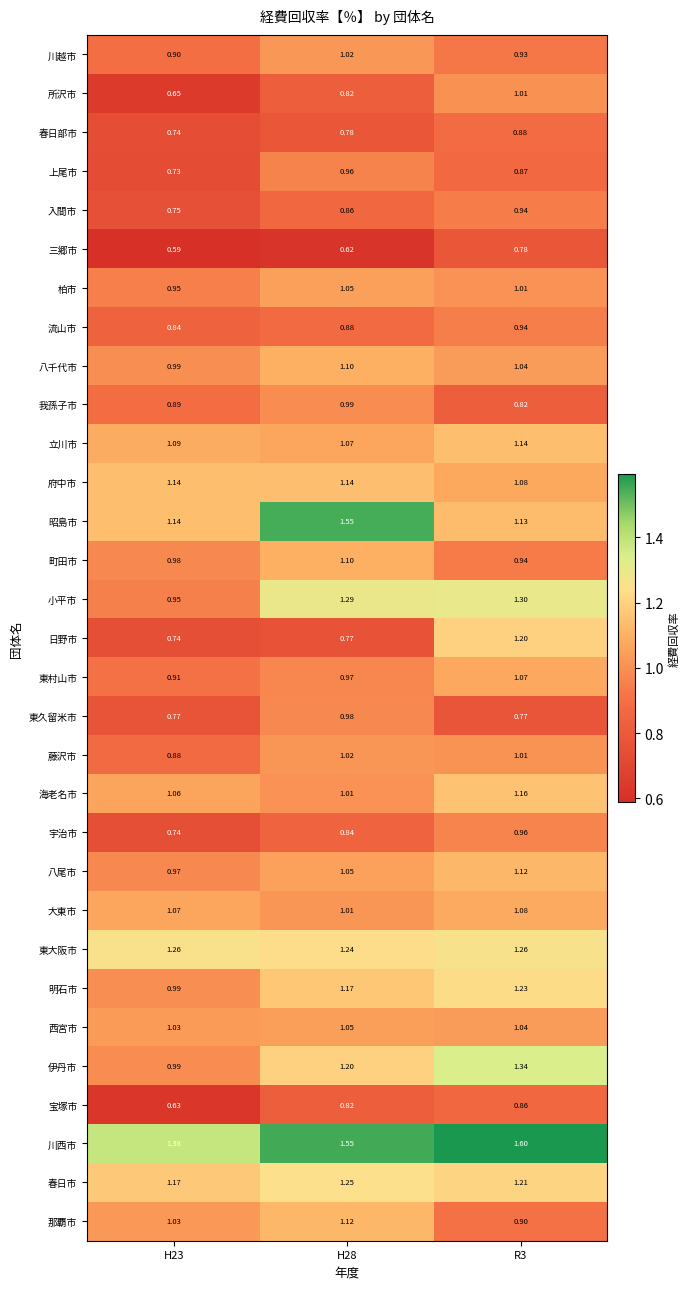

Which series has the largest range (max minus min)?

日野市